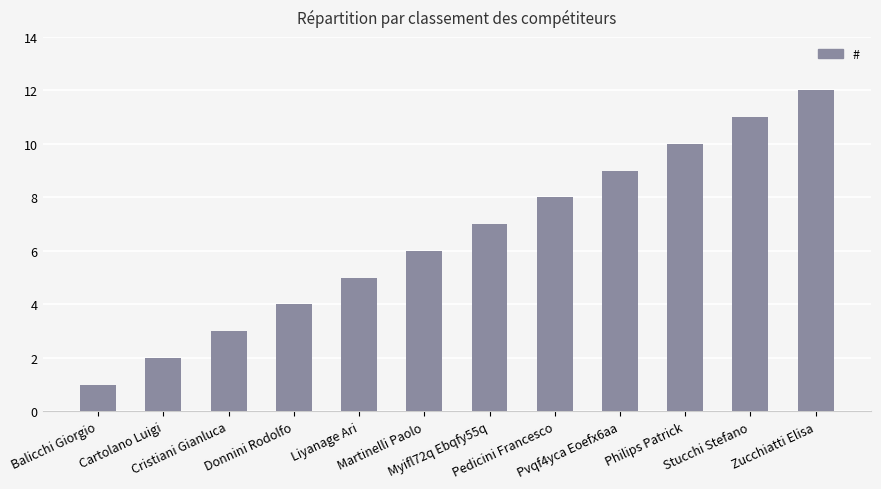

What is the label of the 12th bar from the left?

Zucchiatti Elisa